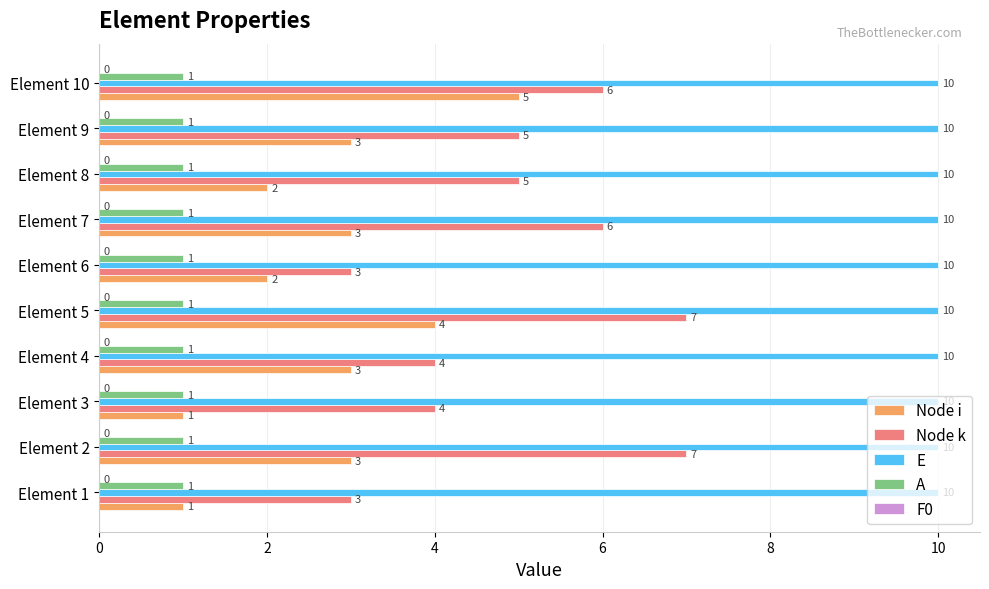

What is the sum of all E values?

100